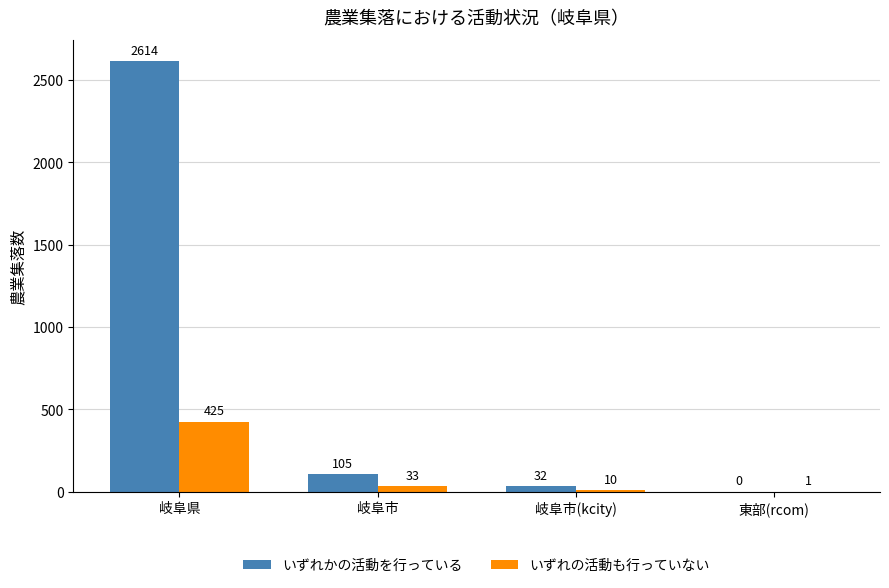

Where is いずれの活動も行っていない nearest to the value 213?

岐阜市